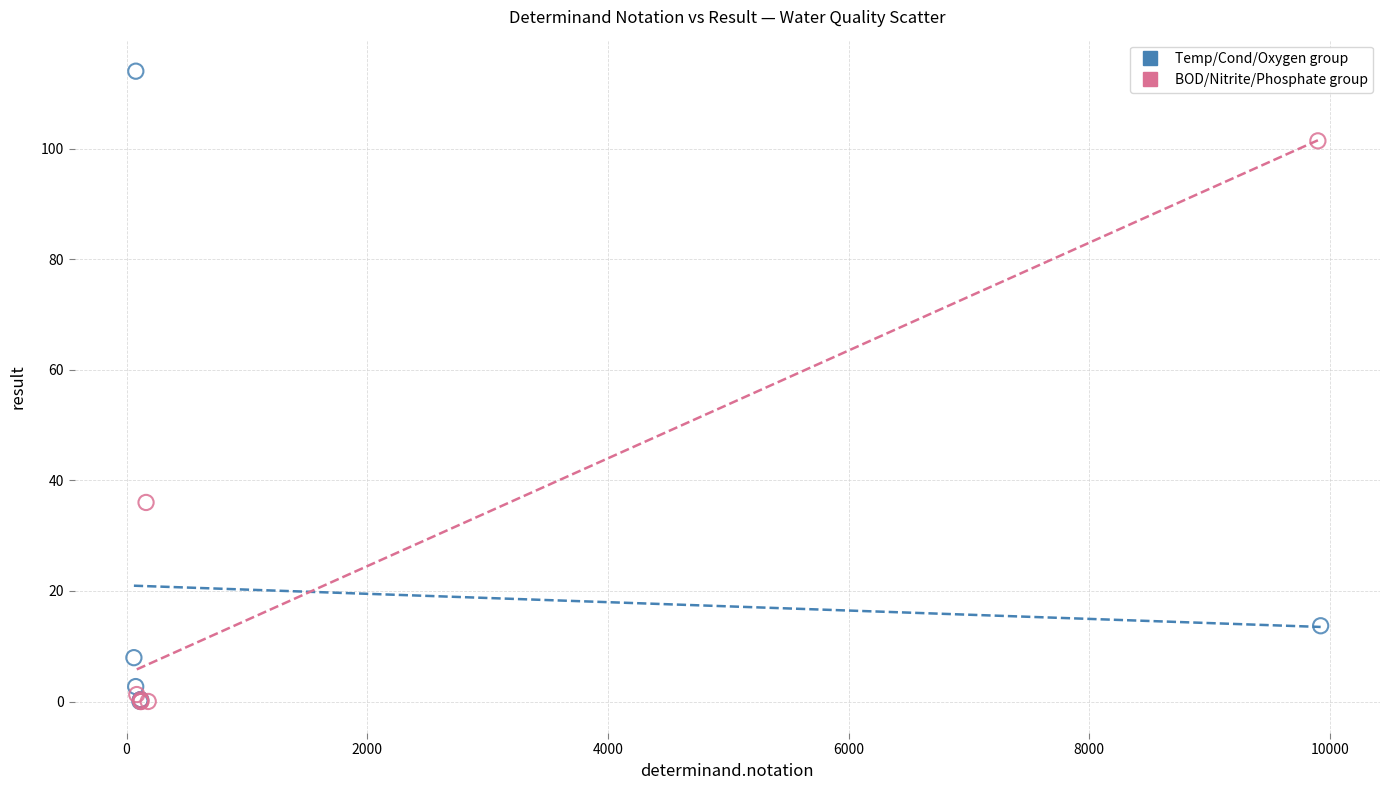

Which series reaches the maximum Y coordinate?

Temp/Cond/Oxygen group